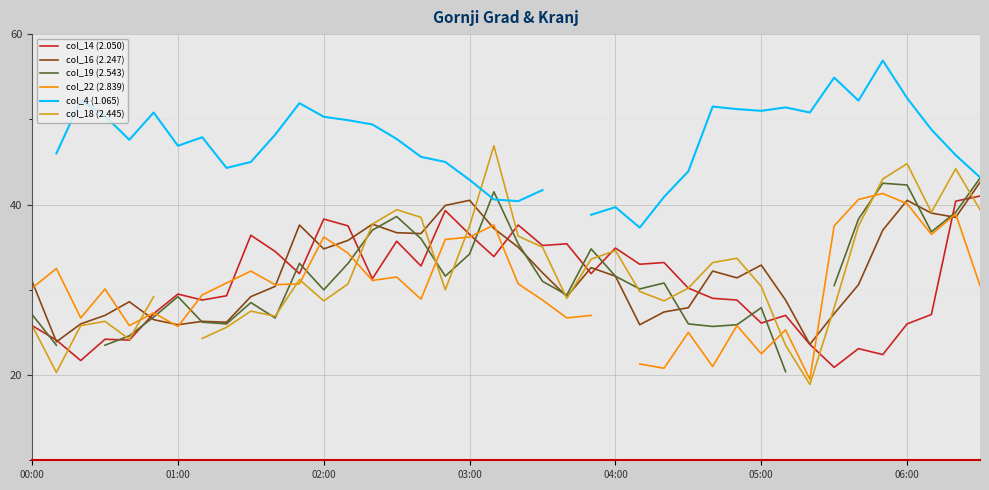

True or false: col_4 (1.065) and col_19 (2.543) intersect in this chart.

True